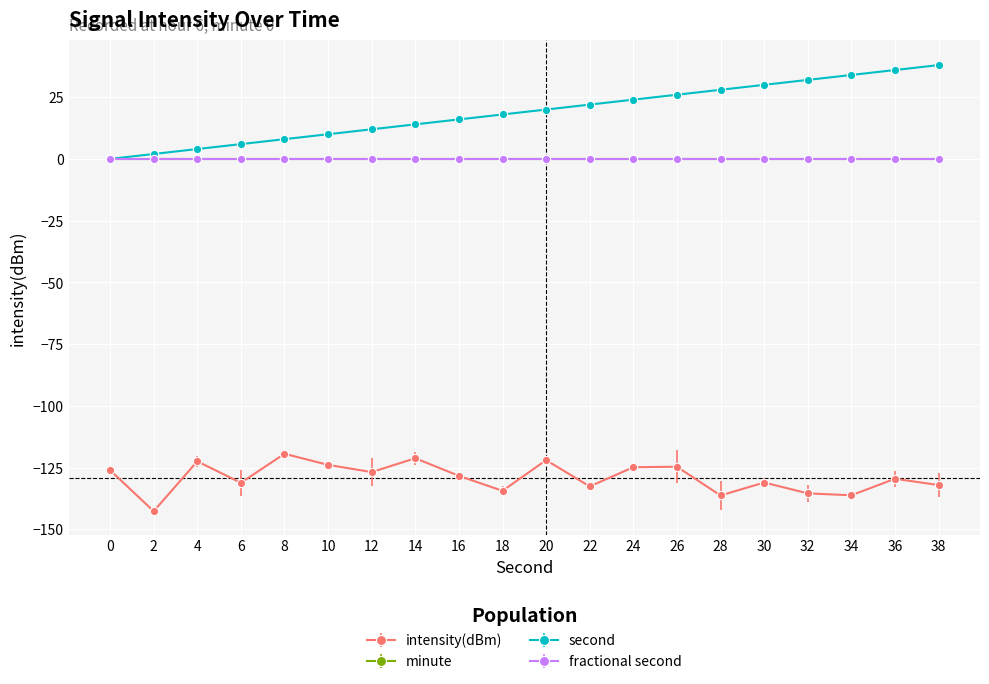

Is this an area chart (filled region under the line)?

No